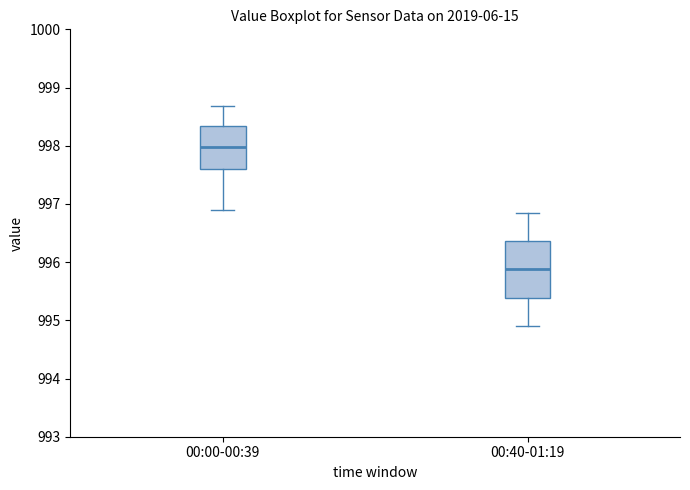

Which box is the tallest, from its lower edge to its upper edge?

00:40-01:19